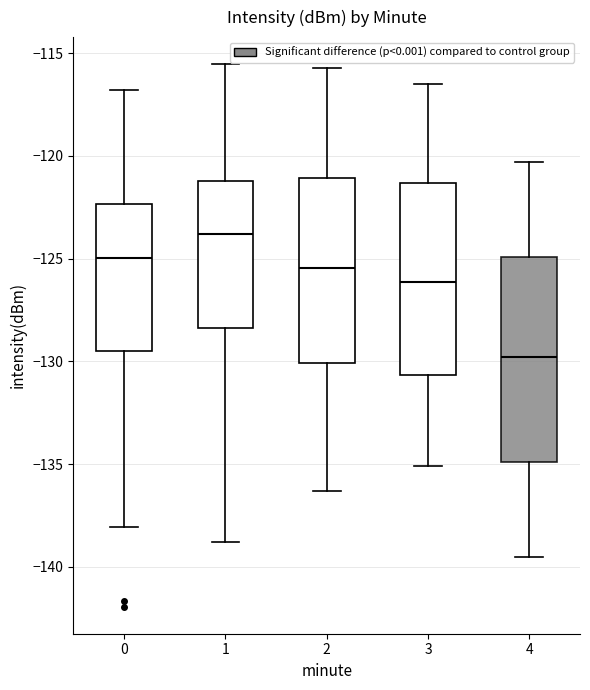

Which box's median line is the highest?

1